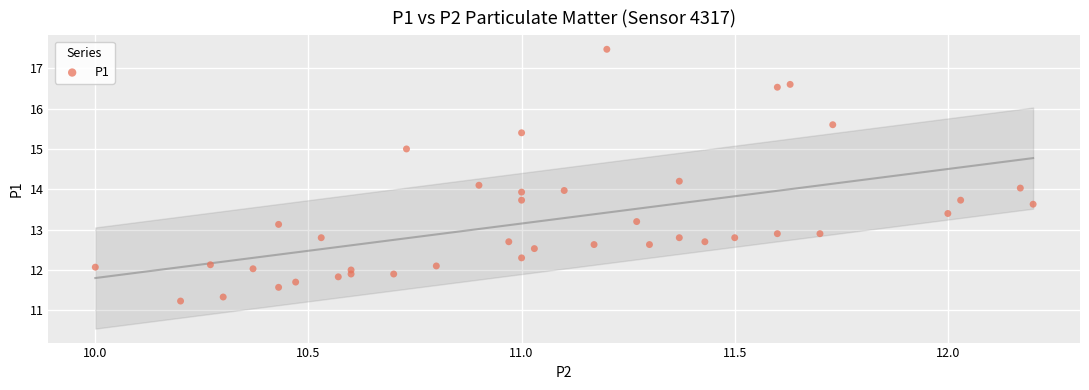

What is the range of Y values (max minus min)?

6.2